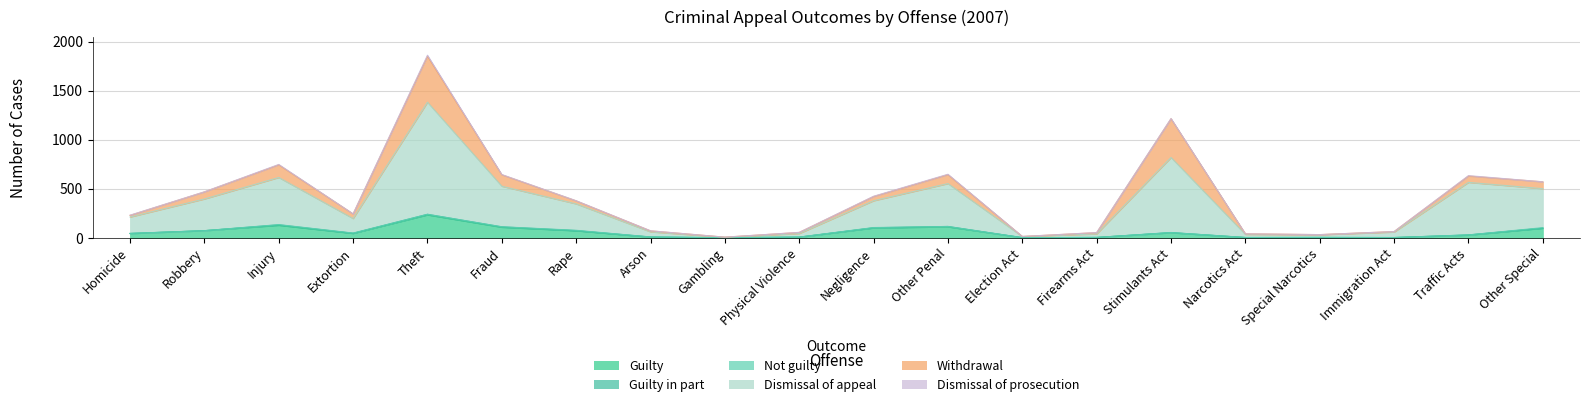

How many data points in Dismissal of prosecution are above 1?

8